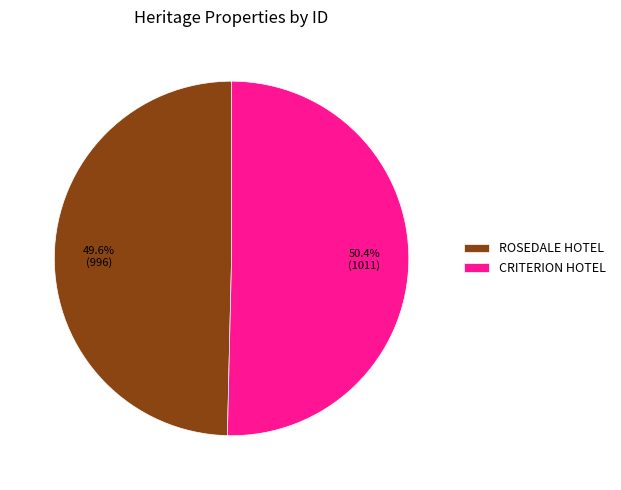

Does ROSEDALE HOTEL account for over 50% of the chart?

No